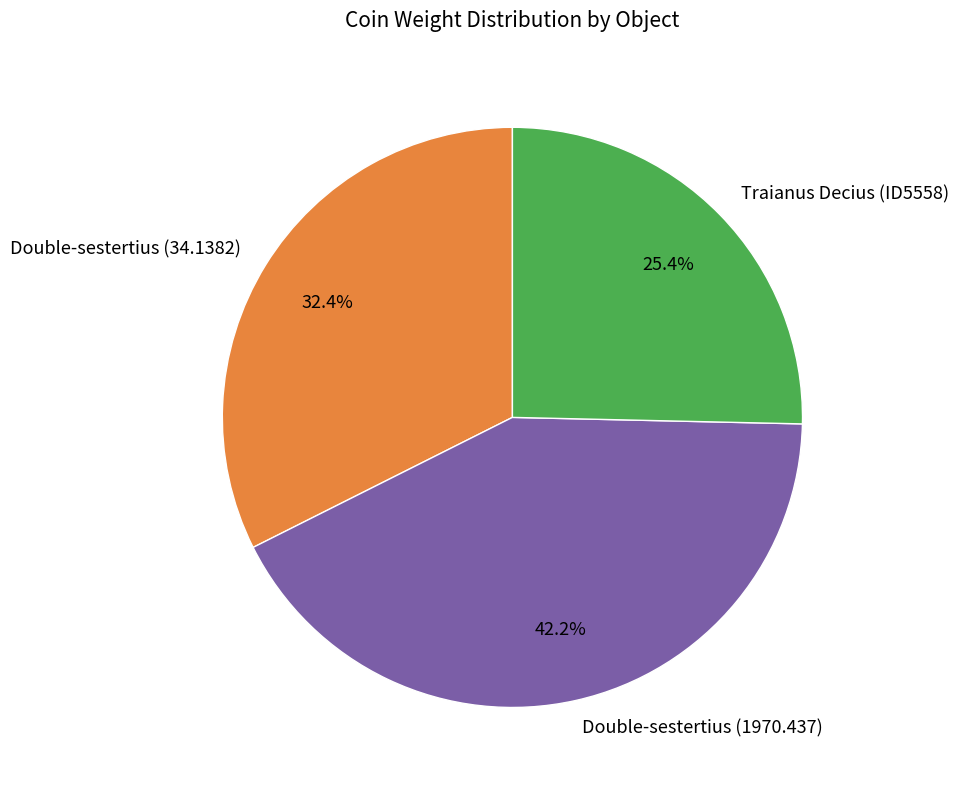

What percentage is the Traianus Decius (ID5558) slice, to the nearest percent?

25%